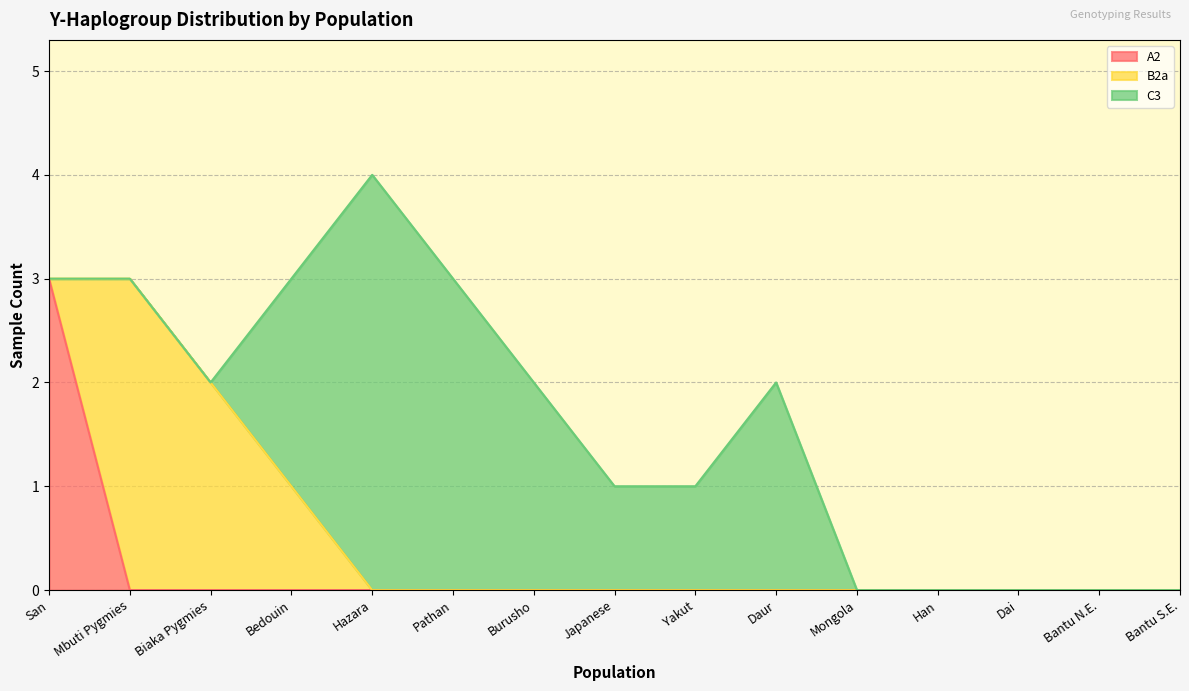

Reading left to right, extract all data points from this chart.

A2: 3	0	0	0	0	0	0	0	0	0	0	0	0	0	0
B2a: 0	3	2	1	0	0	0	0	0	0	0	0	0	0	0
C3: 0	0	0	2	4	3	2	1	1	2	0	0	0	0	0